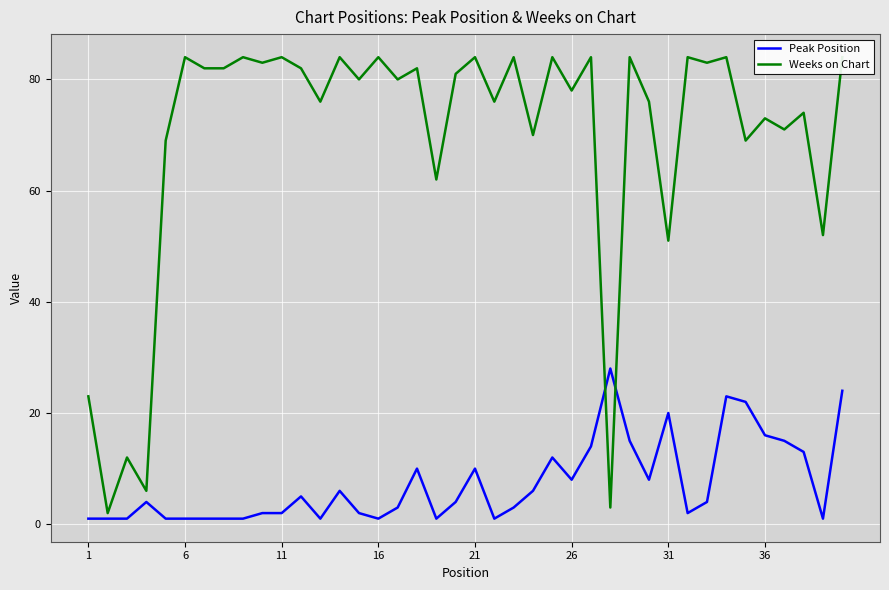

Reading left to right, extract all data points from this chart.

Peak Position: 1	1	1	4	1	1	1	1	1	2	2	5	1	6	2	1	3	10	1	4	10	1	3	6	12	8	14	28	15	8	20	2	4	23	22	16	15	13	1	24
Weeks on Chart: 23	2	12	6	69	84	82	82	84	83	84	82	76	84	80	84	80	82	62	81	84	76	84	70	84	78	84	3	84	76	51	84	83	84	69	73	71	74	52	84